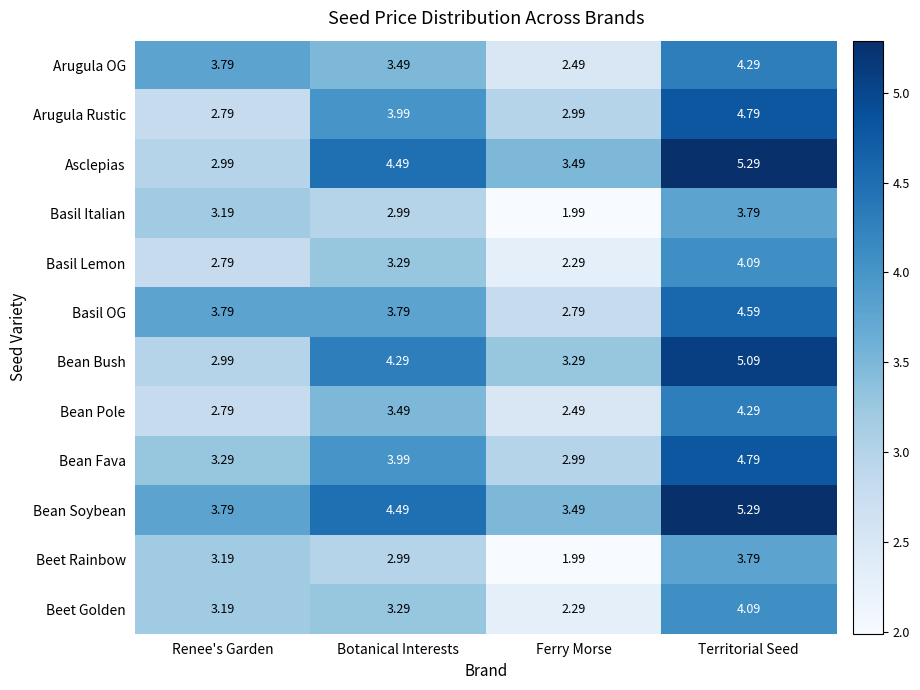

At which category is the sum across all series the highest?

Territorial Seed